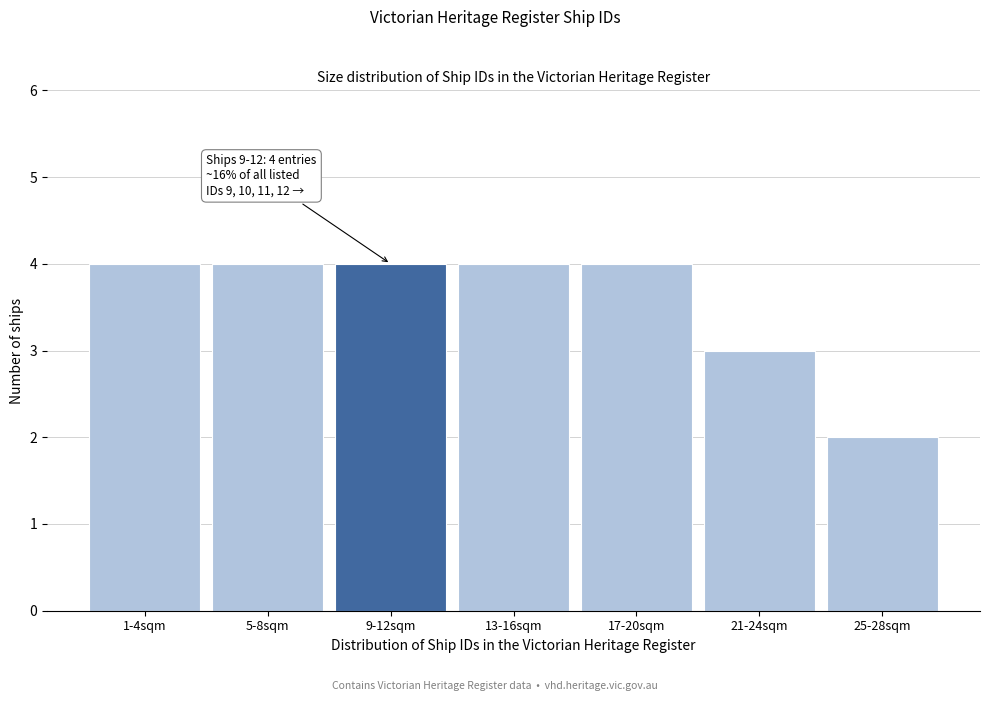

Reading right to left, extract all data points from this chart.

25-28sqm=2	21-24sqm=3	17-20sqm=4	13-16sqm=4	9-12sqm=4	5-8sqm=4	1-4sqm=4